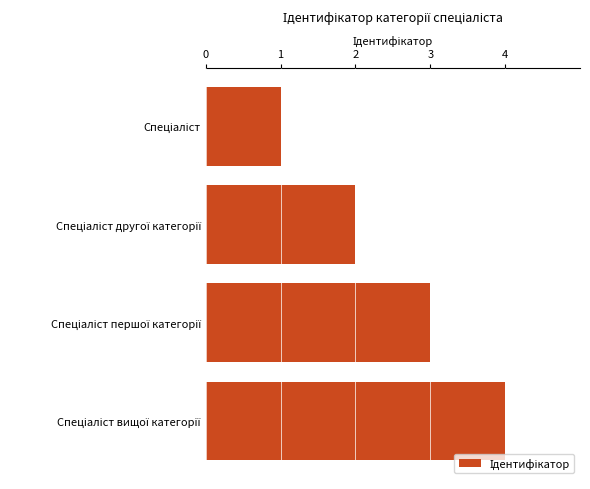

What is the sum of all values?

10